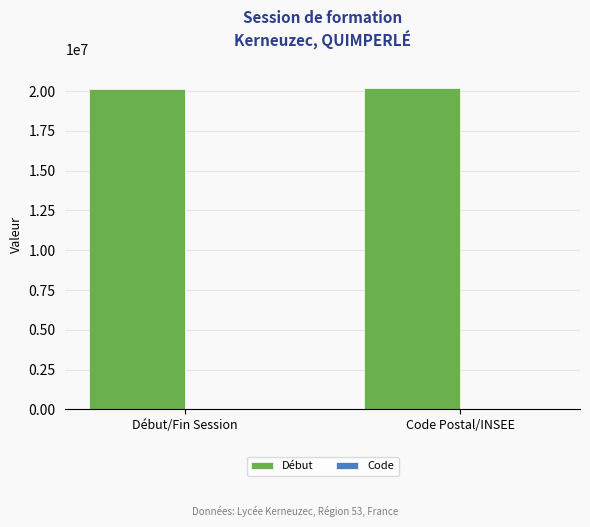

What is the greatest value displayed?

20170831